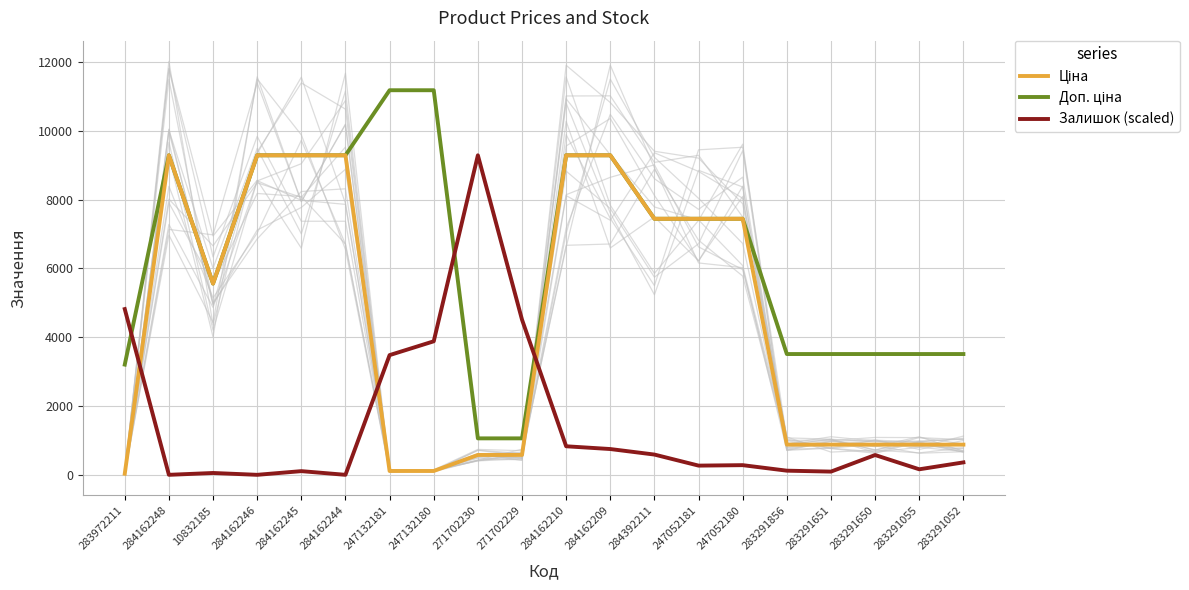

How many series are shown in this chart?

3